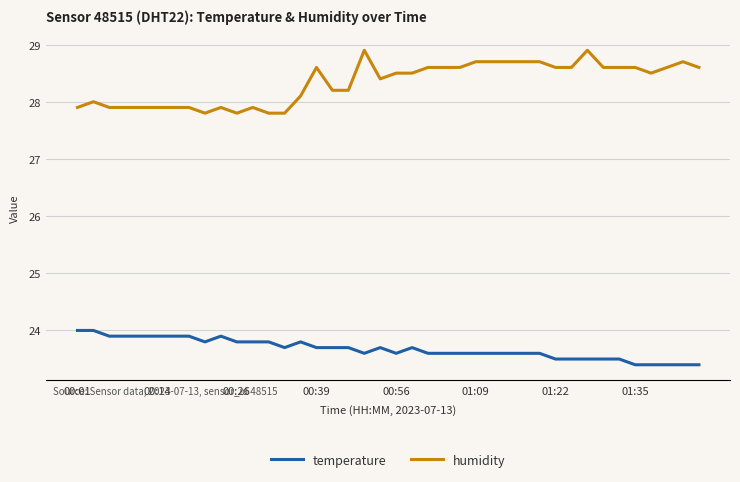

True or false: humidity and temperature intersect in this chart.

False